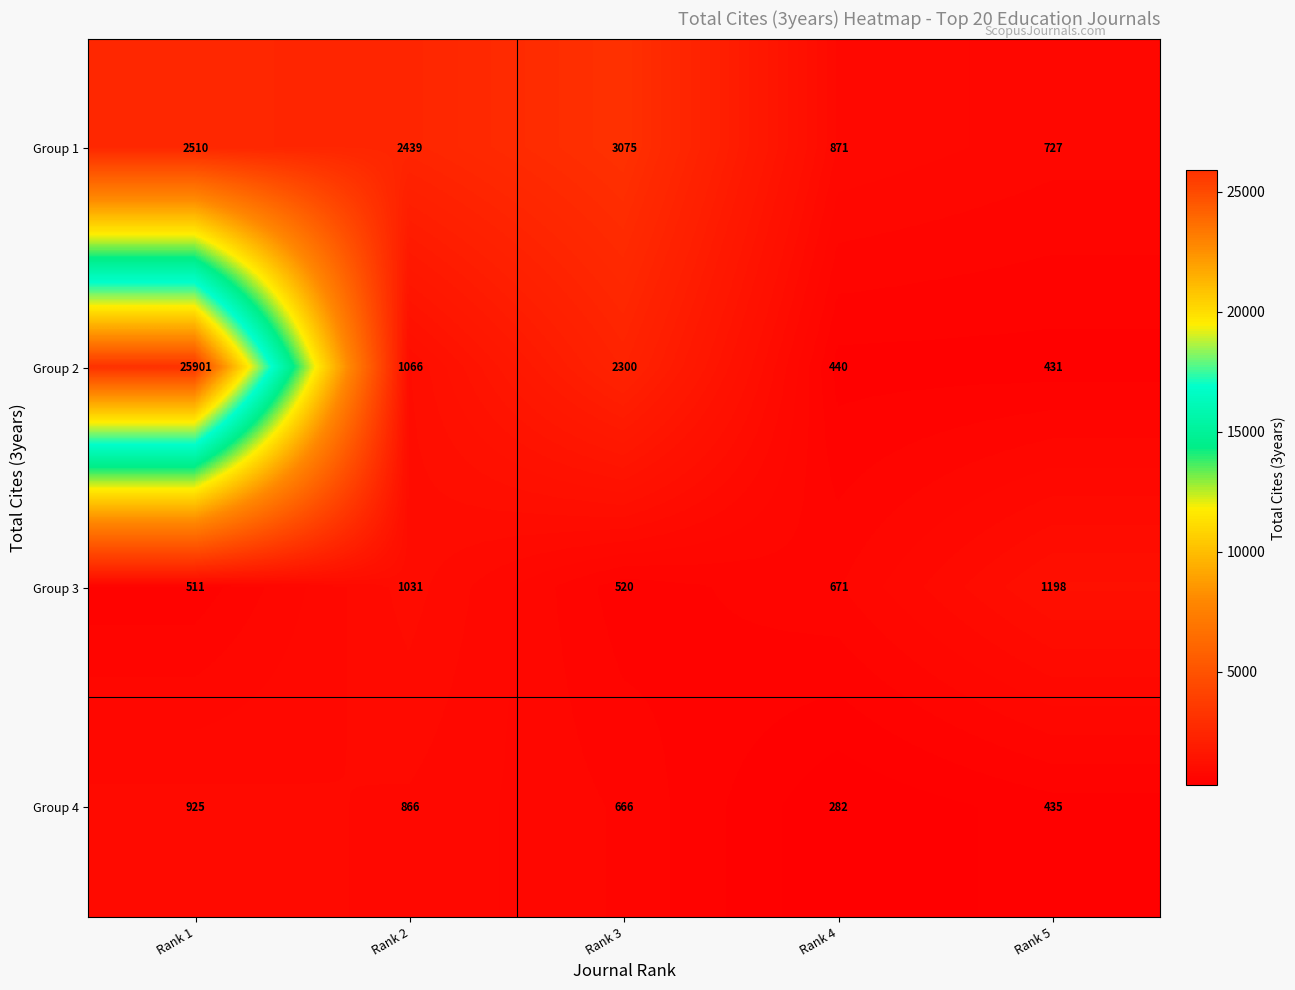

At which category is the sum across all series the highest?

Rank 1